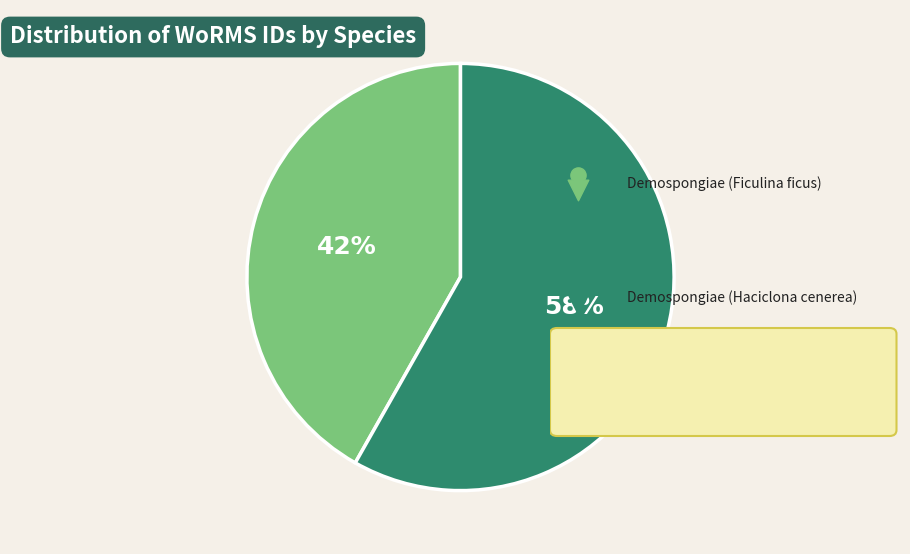

How many segments does this pie chart have?

2